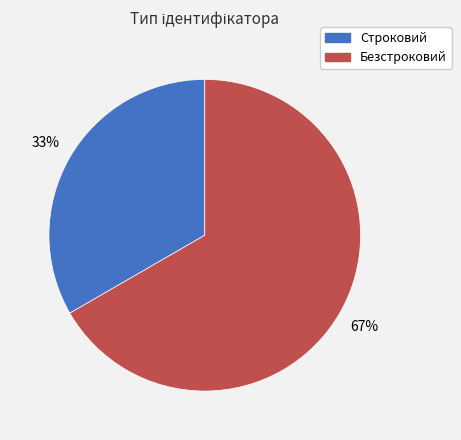

To the nearest percent, what is the combined percentage of Строковий and Безстроковий?

100%